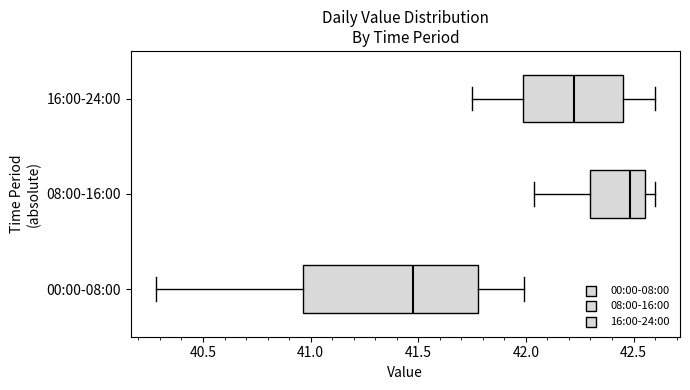

Reading bottom to top, transcribe this box plot: for each box, give where its median line is, the range the box spans, and where its two whiskers end, as read against the x-axis. The values are not printed on the chart, so give them approximately, as read against the axis.

00:00-08:00: median 41.50, box 40.95 to 41.80, whiskers 40.30 to 42.00
08:00-16:00: median 42.50, box 42.30 to 42.55, whiskers 42.05 to 42.60
16:00-24:00: median 42.25, box 42.00 to 42.45, whiskers 41.75 to 42.60